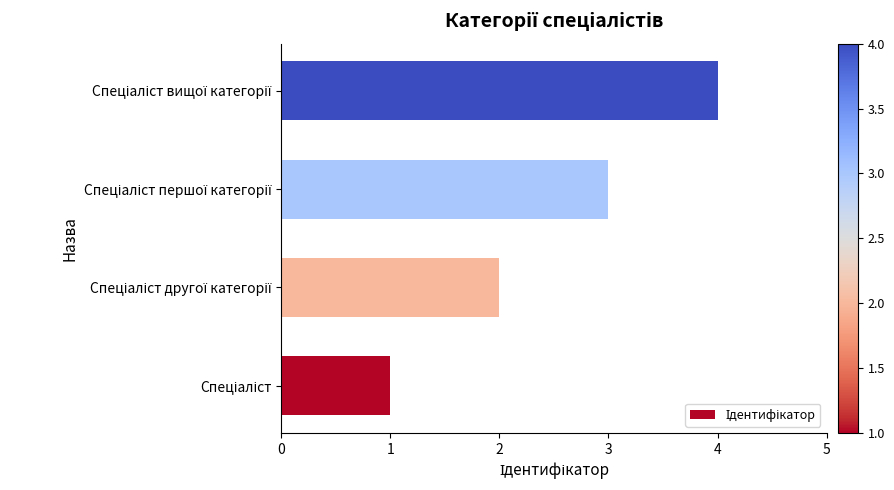

What is the sum of all values?

10